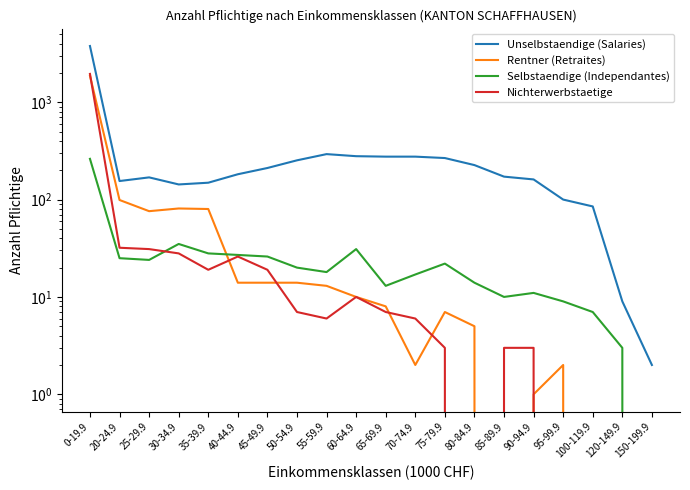

Between which two adjacent categories do Selbstaendige (Independantes) and Rentner (Retraites) first intersect?

35-39.9 and 40-44.9